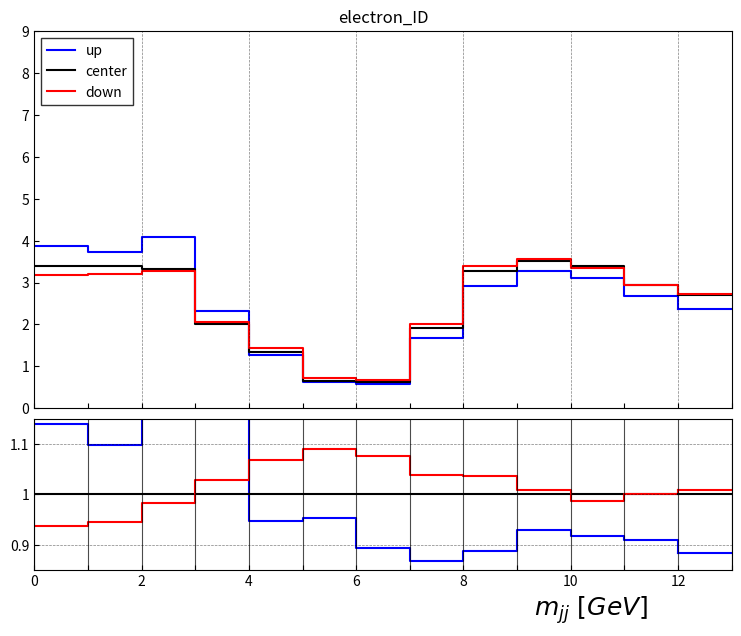

Count the number of data series in this chart.

3